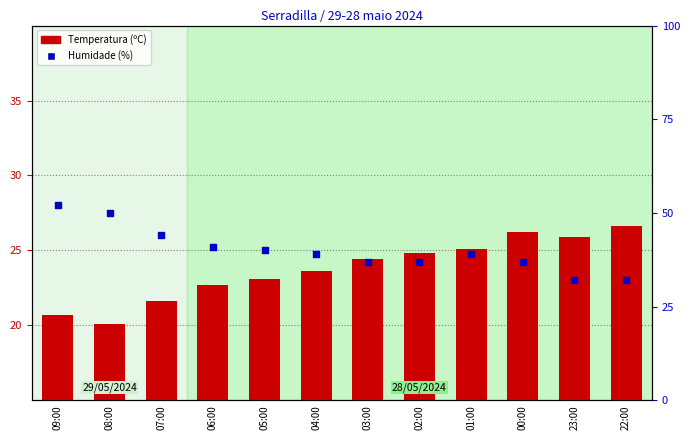

Which series has the largest total across all categories?

Humidade (%)